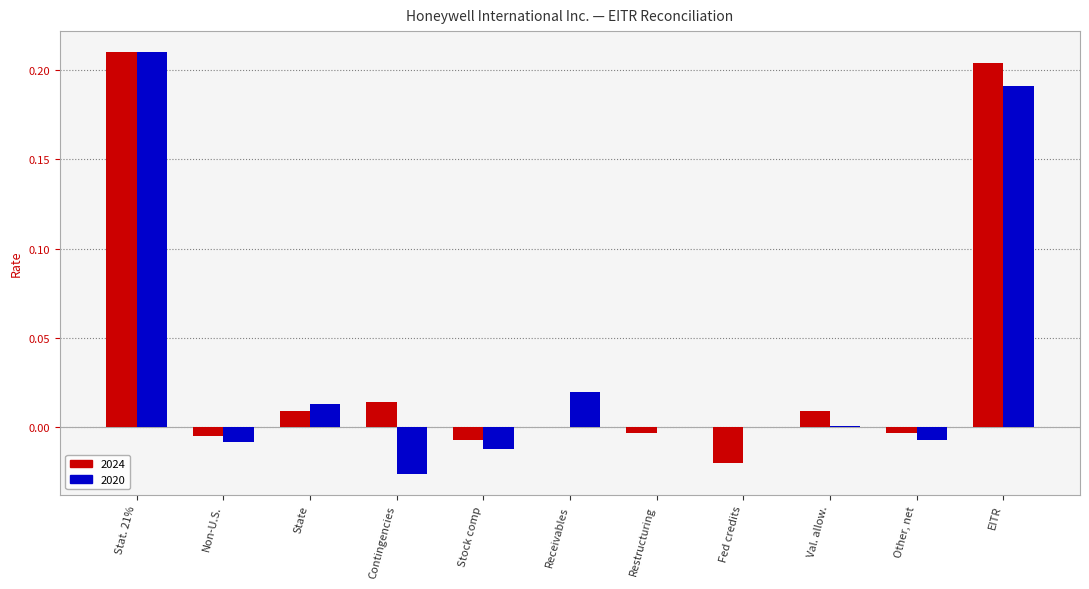

Does the chart contain any negative values?

Yes